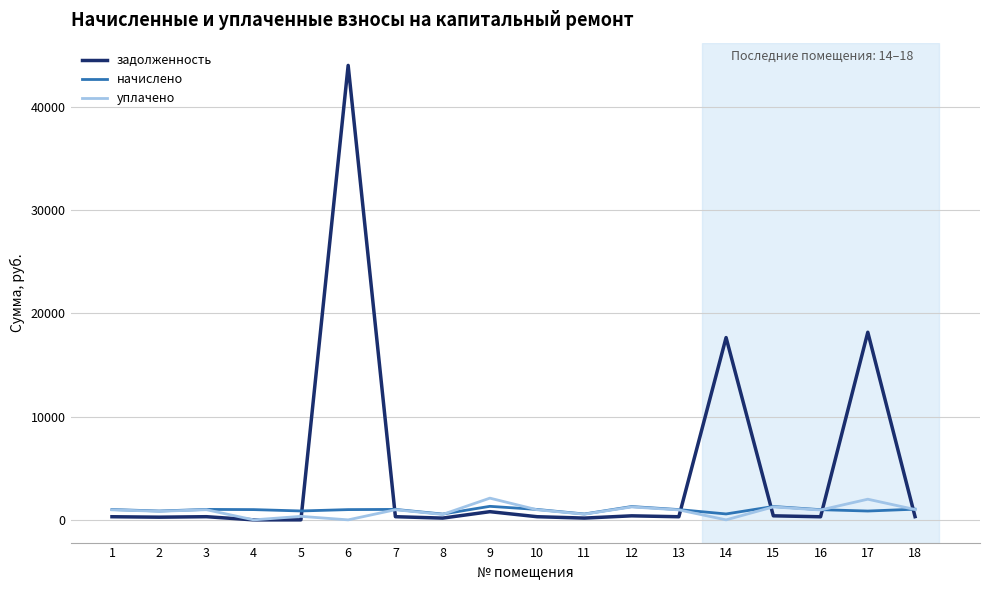

The value of уплачено at 17 is 2000.0. True or false?

True